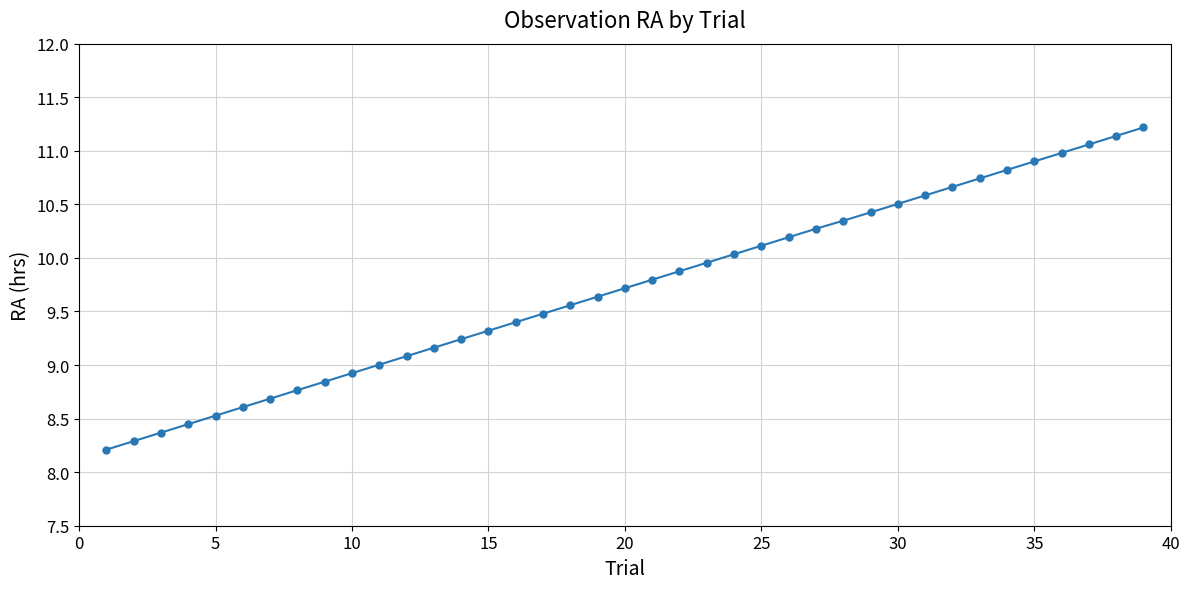

What is the difference between the second highest and second lowest values?

2.8